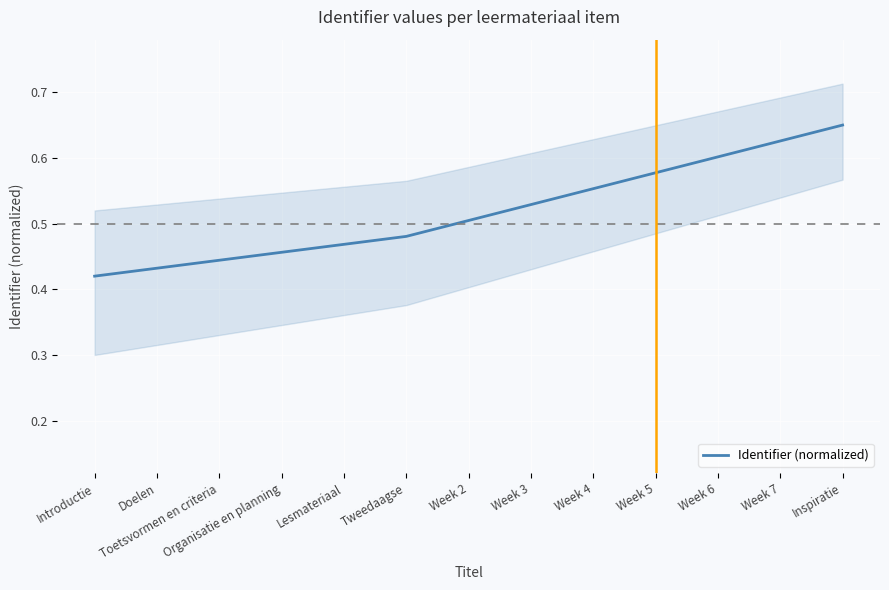

Reading left to right, what are all the values shown in this chart?

0.4	0.4	0.4	0.5	0.5	0.5	0.5	0.5	0.6	0.6	0.6	0.6	0.7